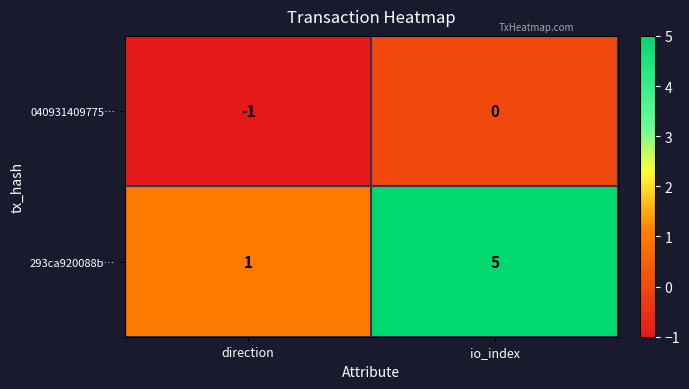

What is the spread (max minus min) of values at io_index?

5